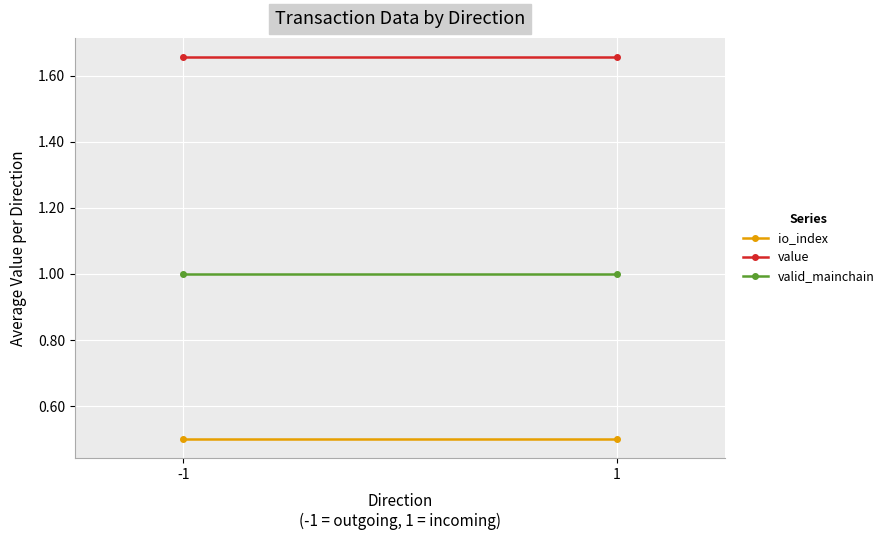

Read the value value at -1.

1.7